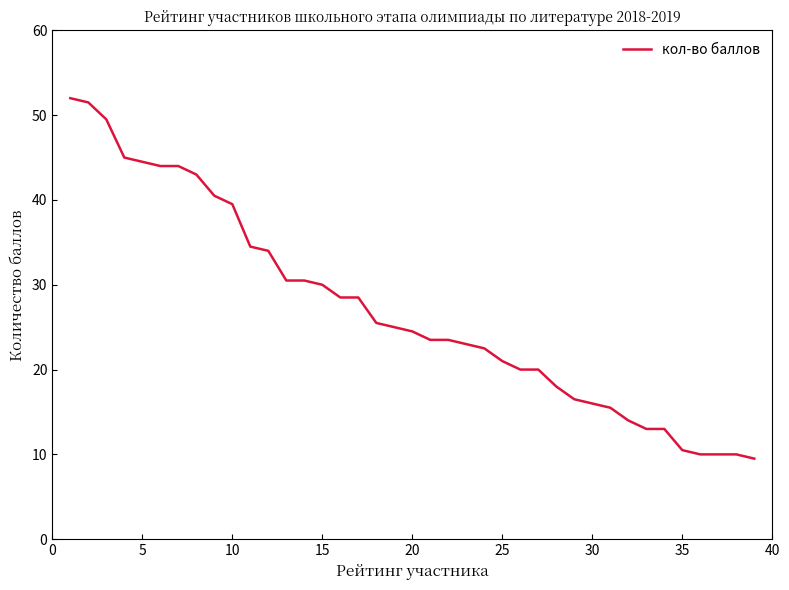

What is the difference between the maximum and minimum values?

42.5